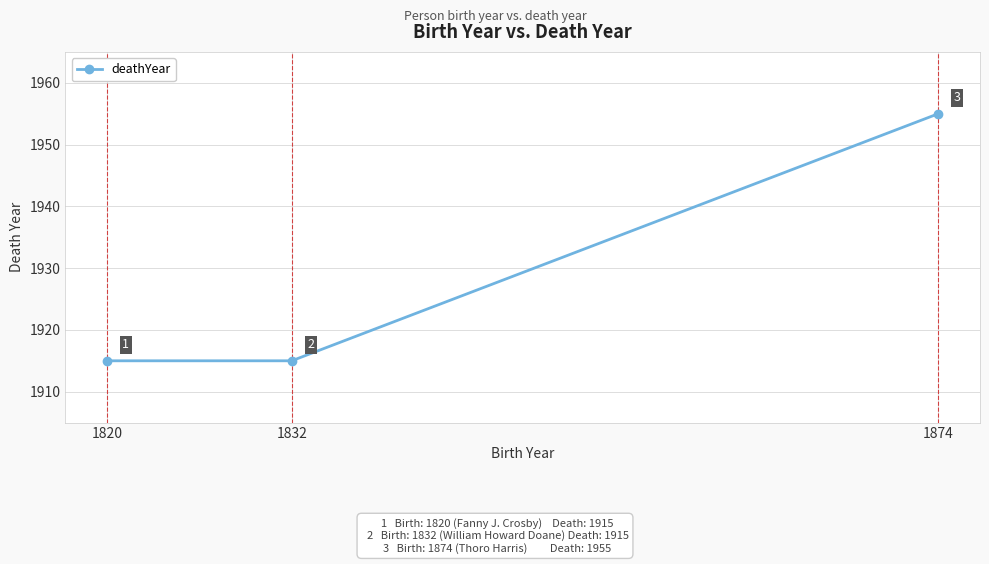

What is the approximate value at 1832?

1915